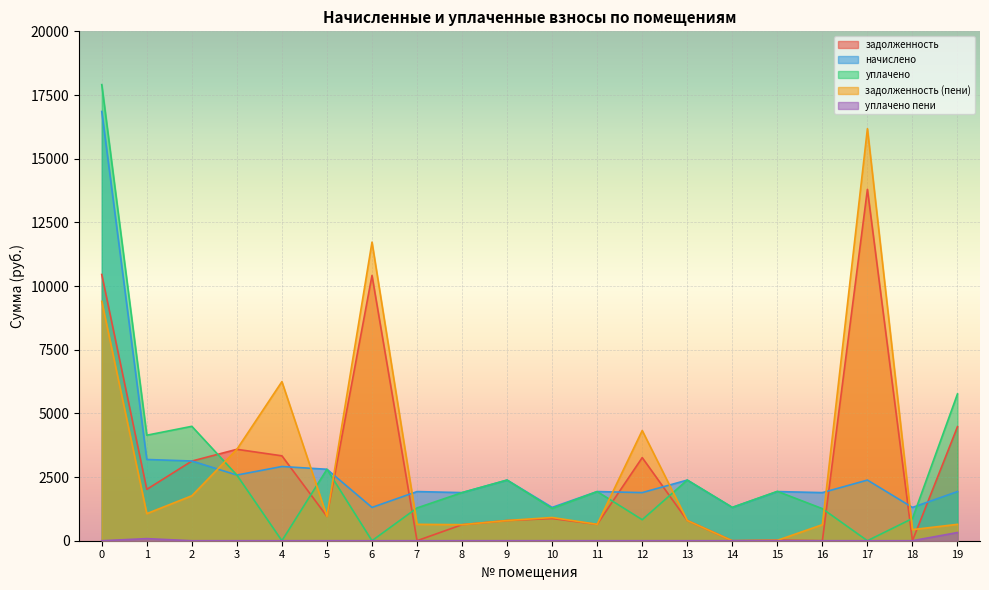

How many lines are shown in the chart?

5